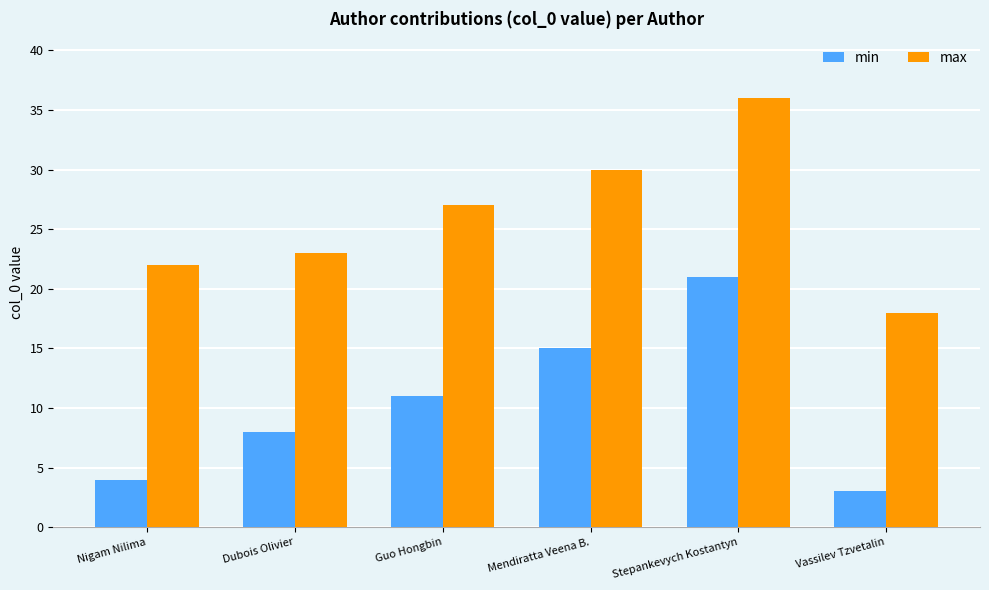

The max series shows 12 at Guo Hongbin. True or false?

False